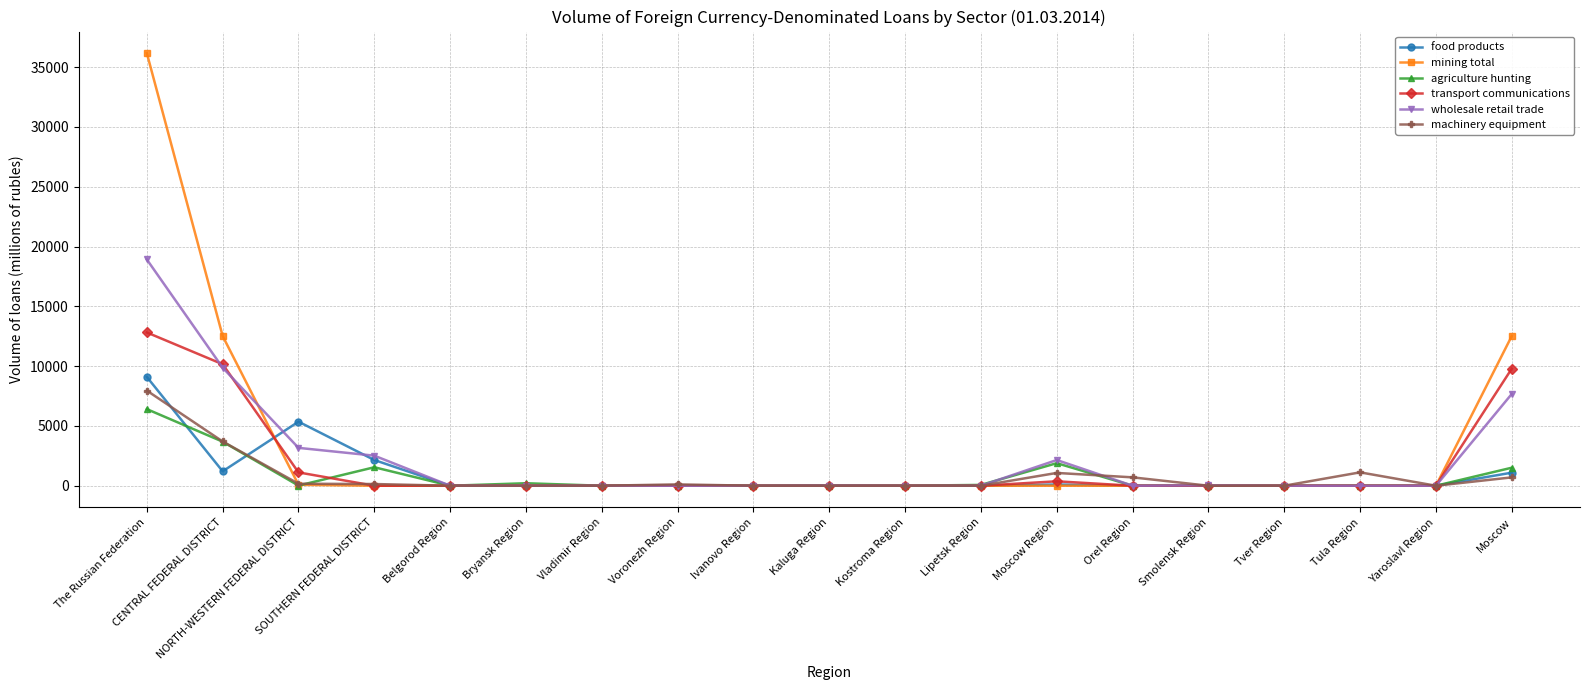

What is the label of the 9th point from the left?

Ivanovo Region